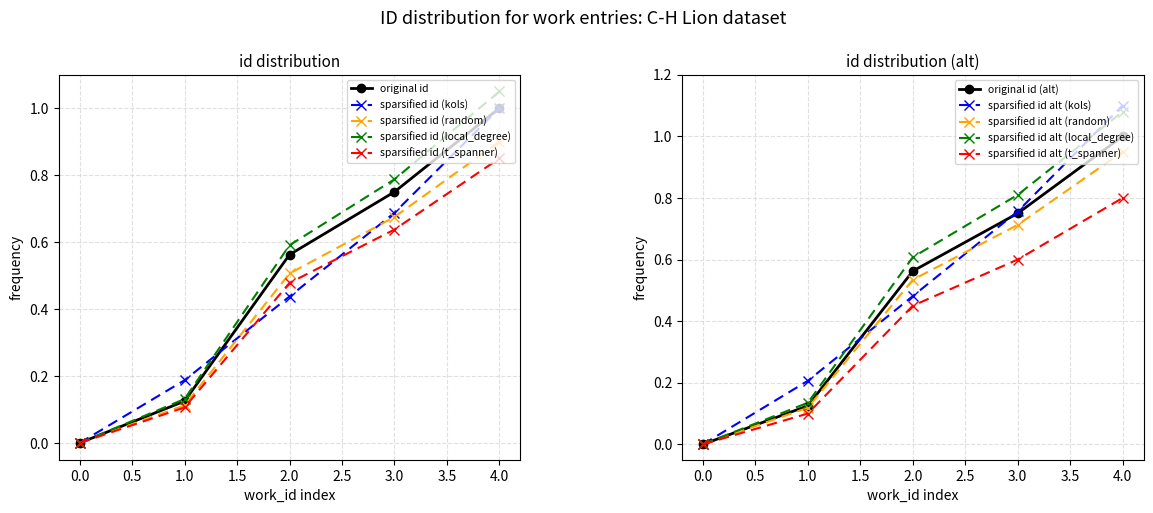

What is the average value of the id by work_id series?

0.5